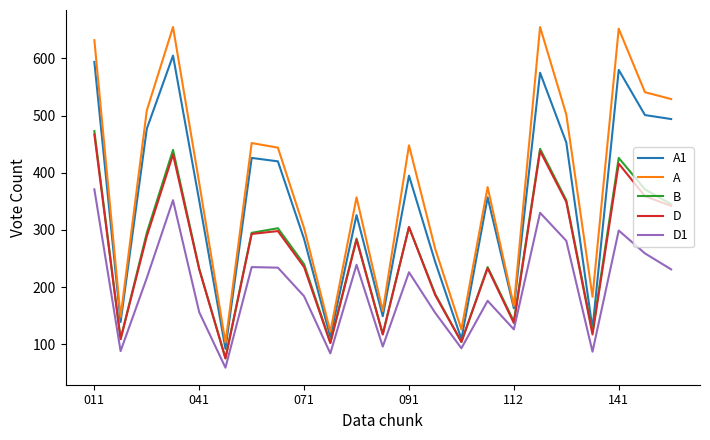

Which series has the largest range (max minus min)?

A